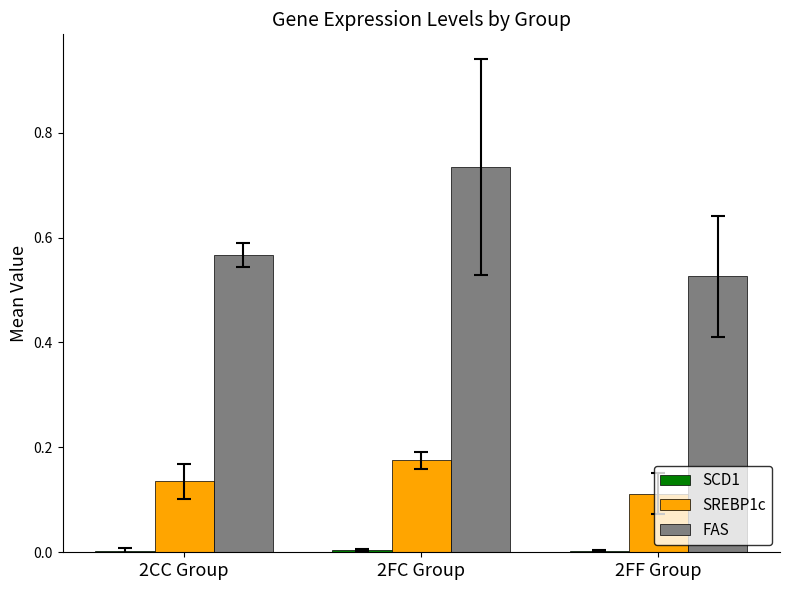

The FAS series shows 0.8 at 2FF Group. True or false?

False